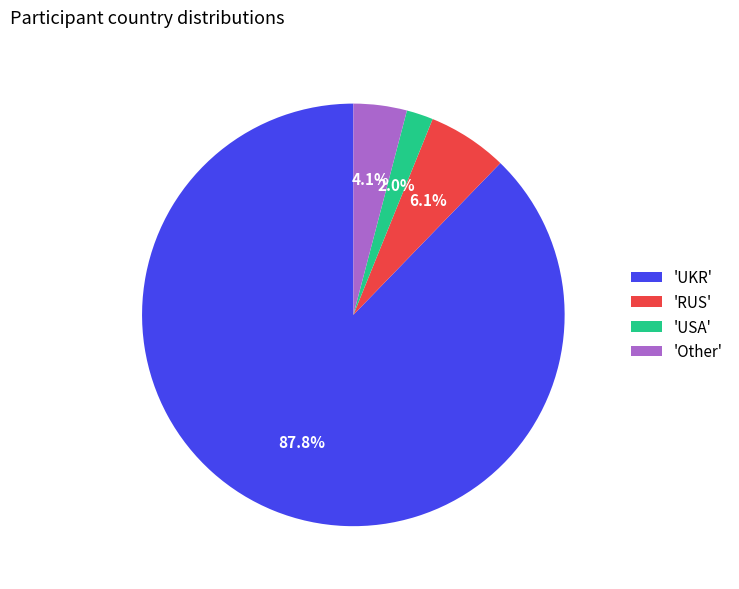

Rank the categories by value from lowest to highest.

'USA', 'Other', 'RUS', 'UKR'